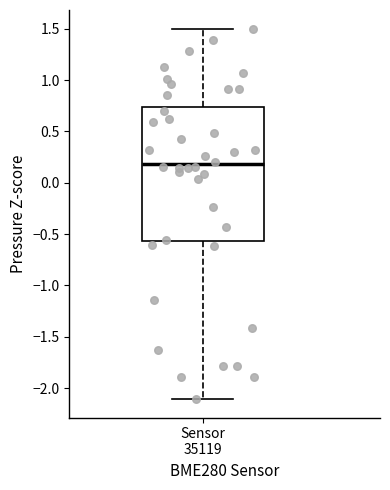

Where does the median line of the box for Sensor 35119 sit on the y-axis? The values are not printed on the chart, so give them approximately, as read against the axis.

0.20